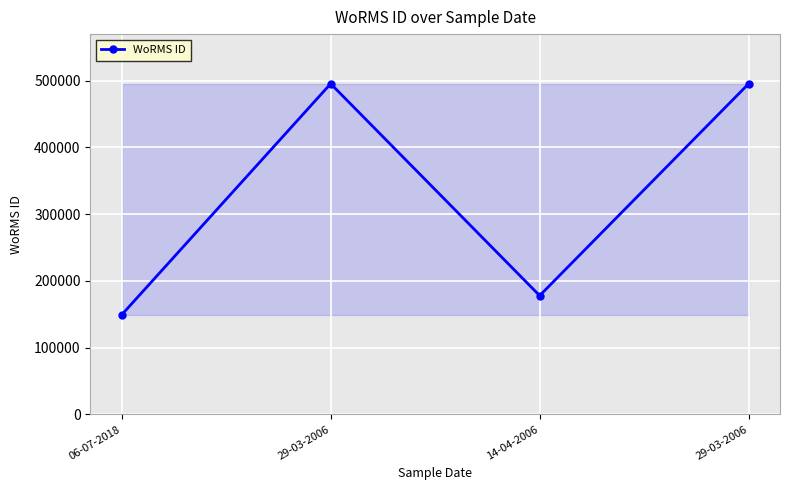

What is the maximum value shown in the chart?

495216